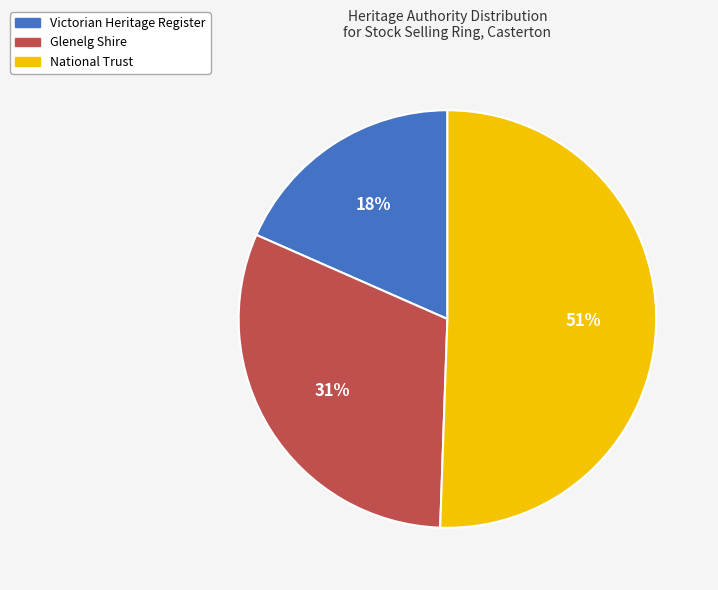

To the nearest percent, what is the combined percentage of National Trust and Victorian Heritage Register?

69%